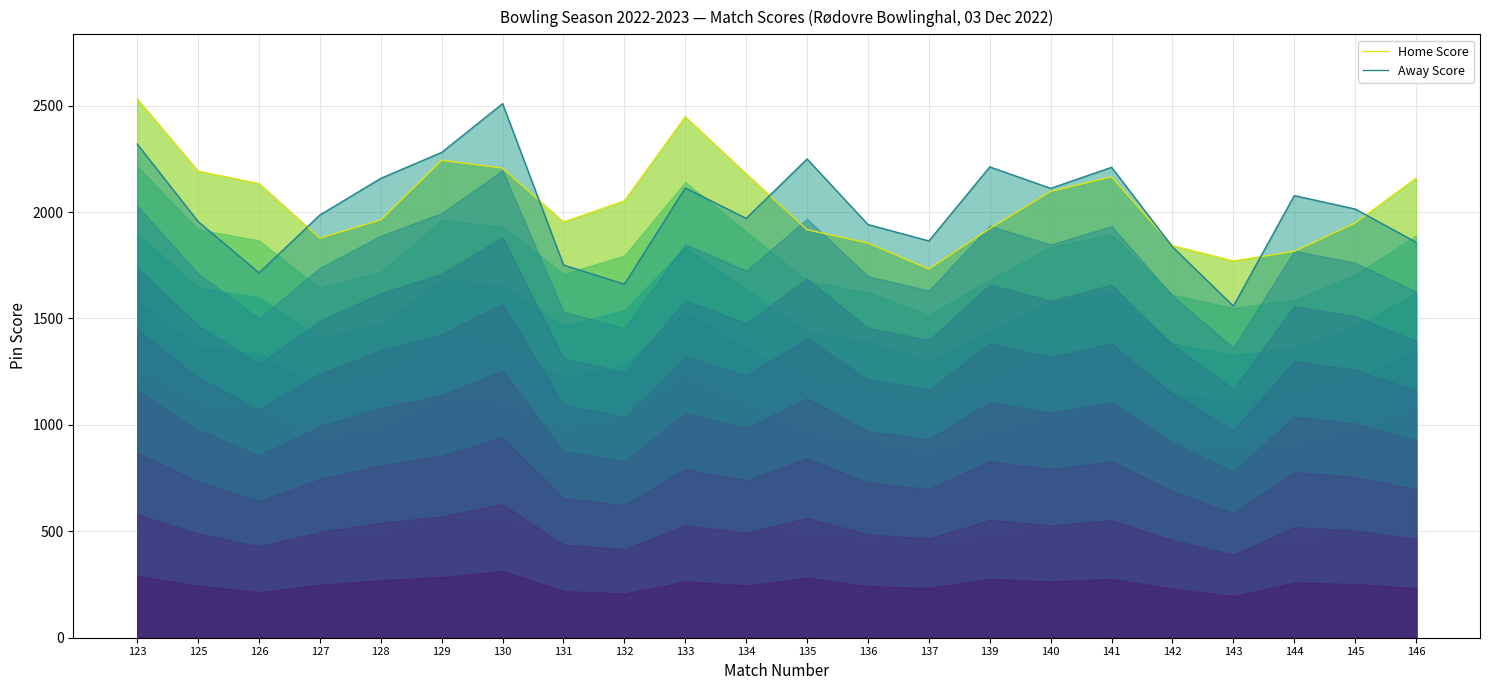

The value of Away Score at 144 is 1332. True or false?

False